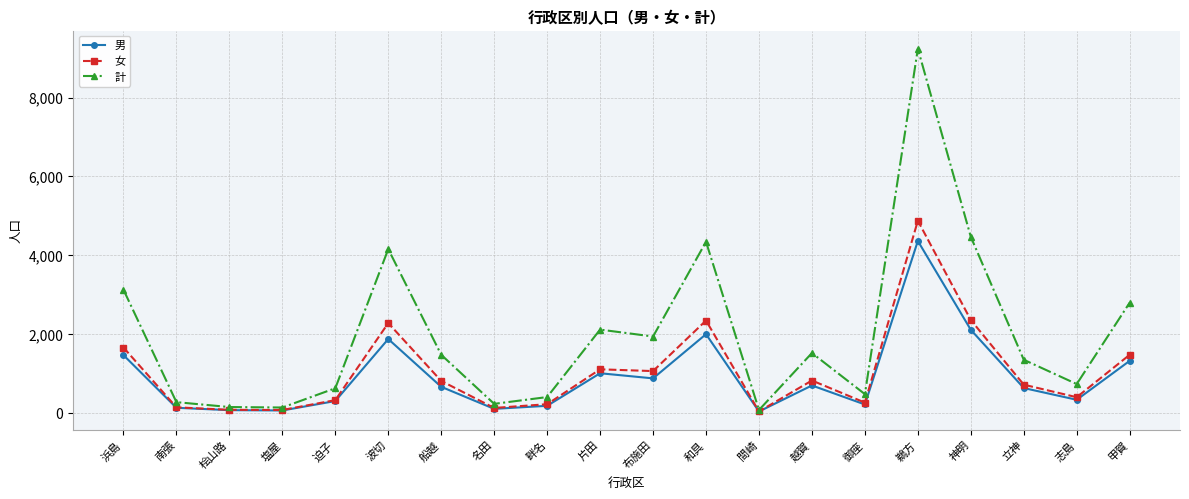

How many lines are shown in the chart?

3